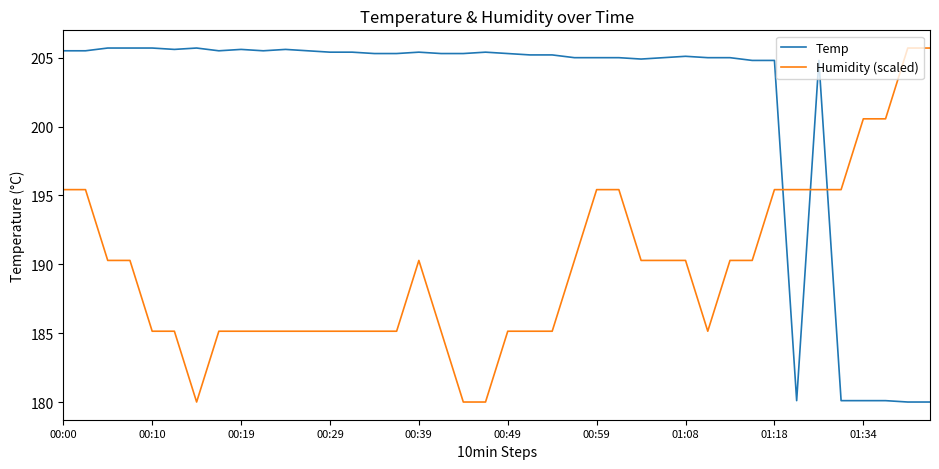

What is the difference between the second highest and second lowest values in the Temp series?

25.7